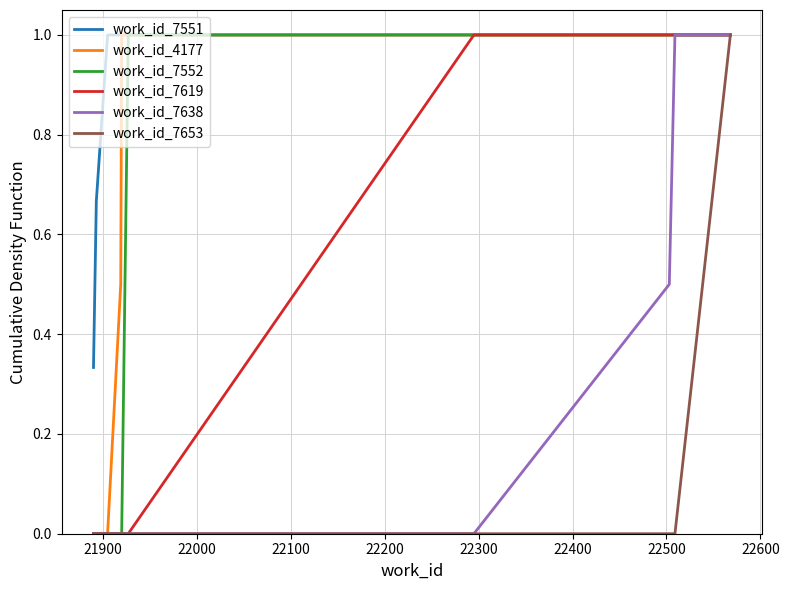

What is the maximum value shown in the chart?

1.0